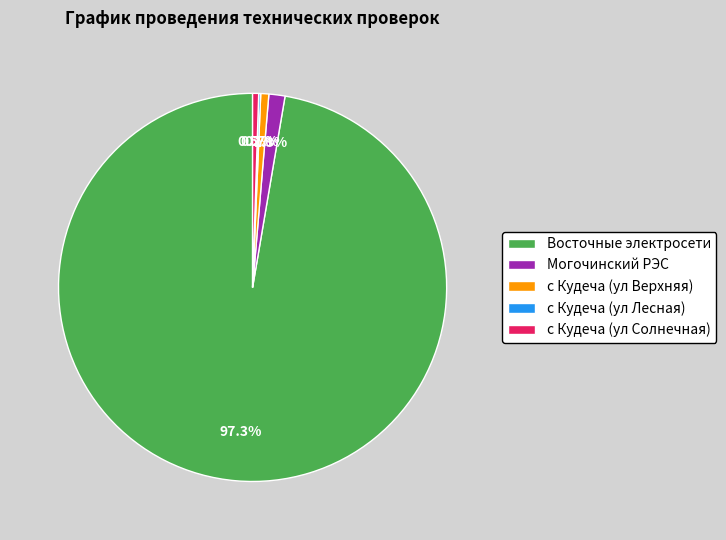

Which has a higher value, с Кудеча (ул Солнечная) or Восточные электросети?

Восточные электросети